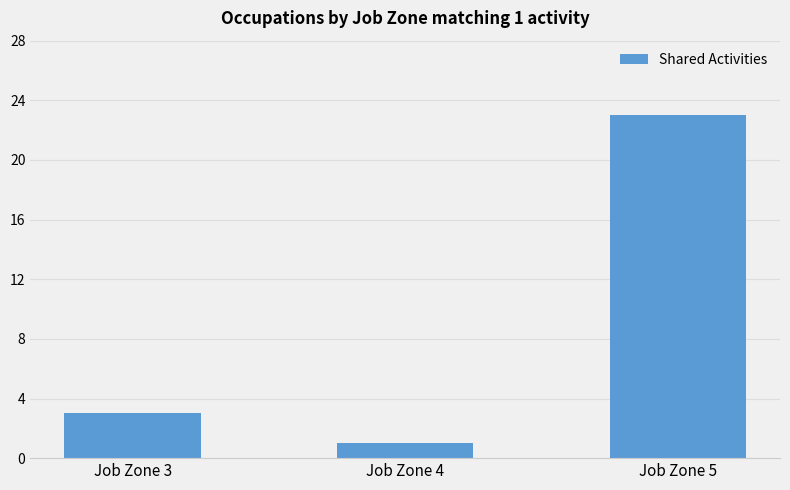

True or false: the data shows 35 at Job Zone 5.

False